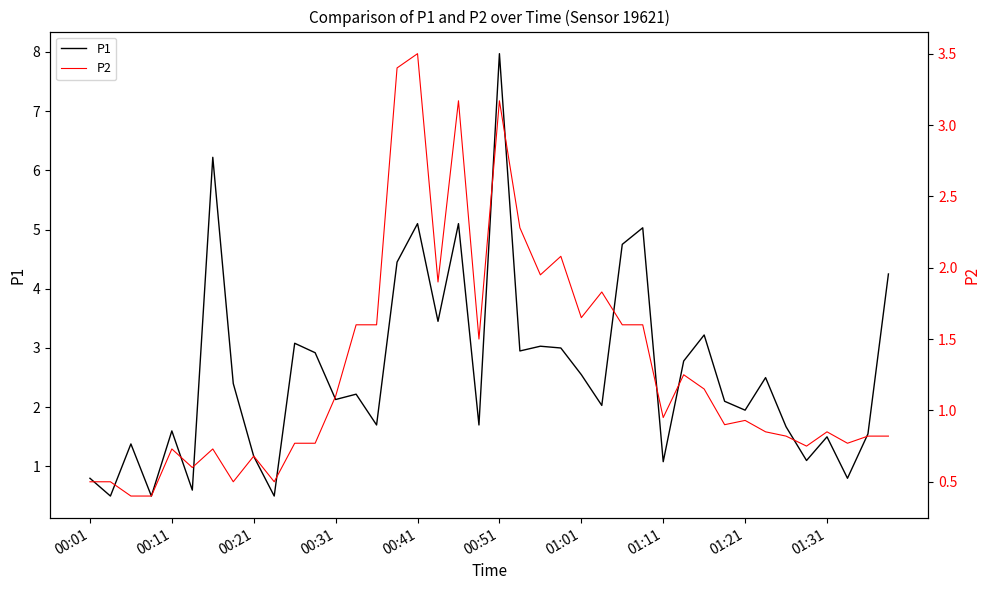

What is the difference between the maximum and second lowest values in the P2 series?

3.1